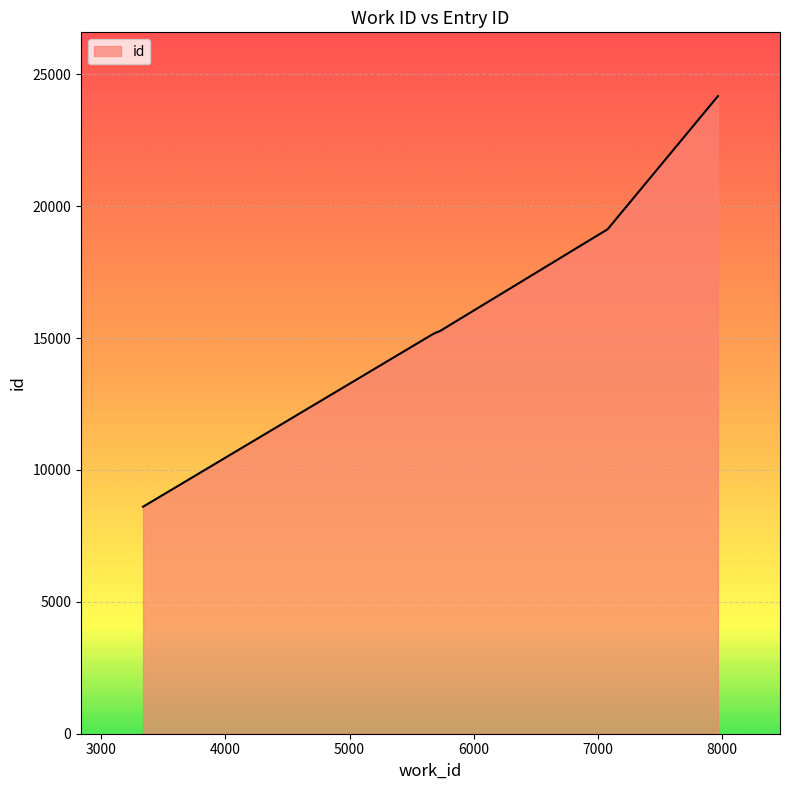

What is the difference between the maximum and minimum values?

15569